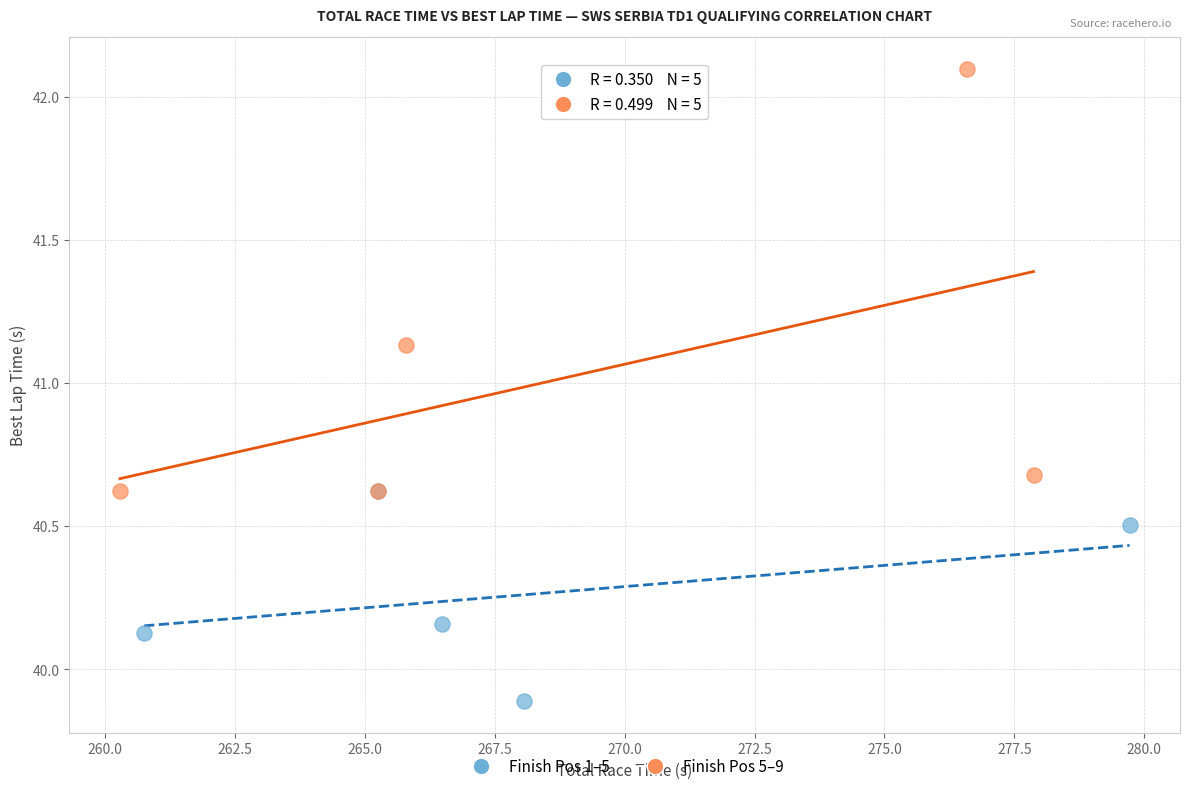

What are all the series names shown in the legend?

Finish Pos 1–5, Finish Pos 5–9